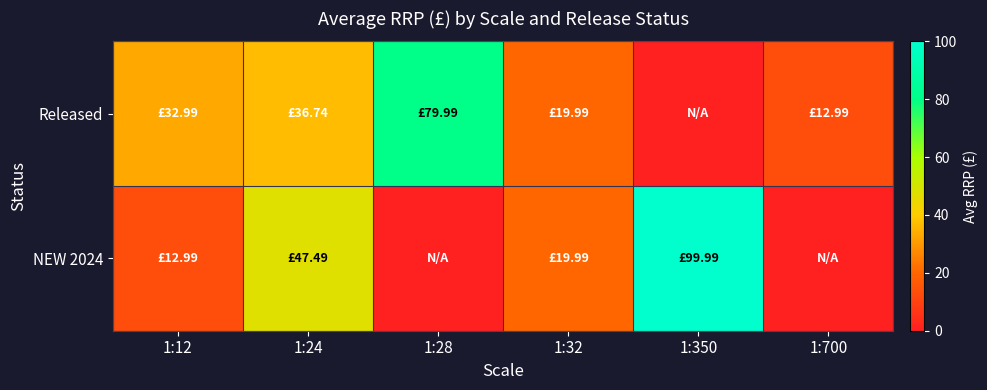

How many categories are shown in the chart?

6